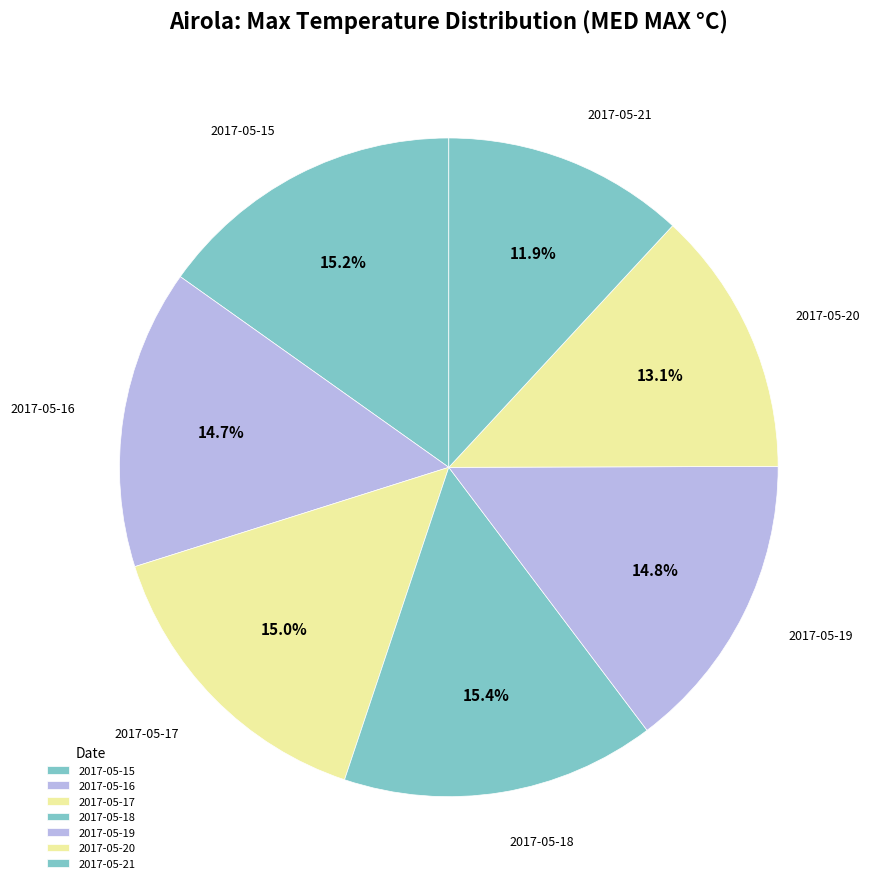

Count the number of slices in the pie.

7